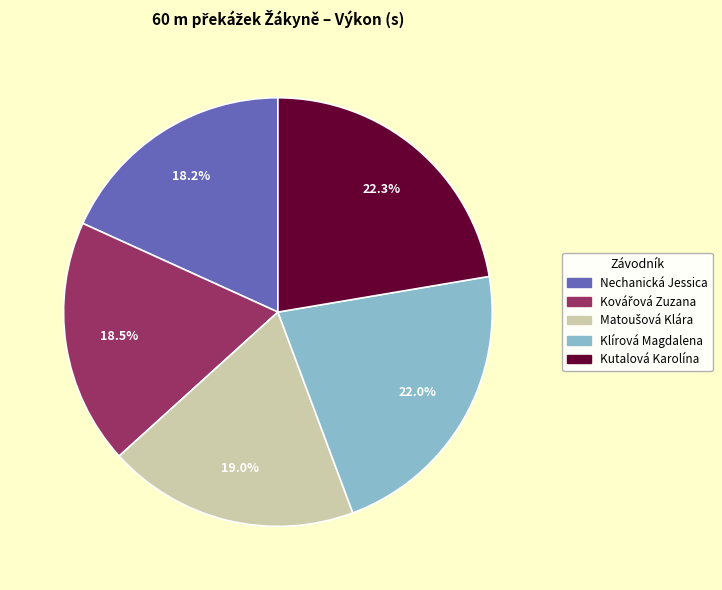

Combined, what portion of the pie is Nechanická Jessica and Kutalová Karolína?

40.5%